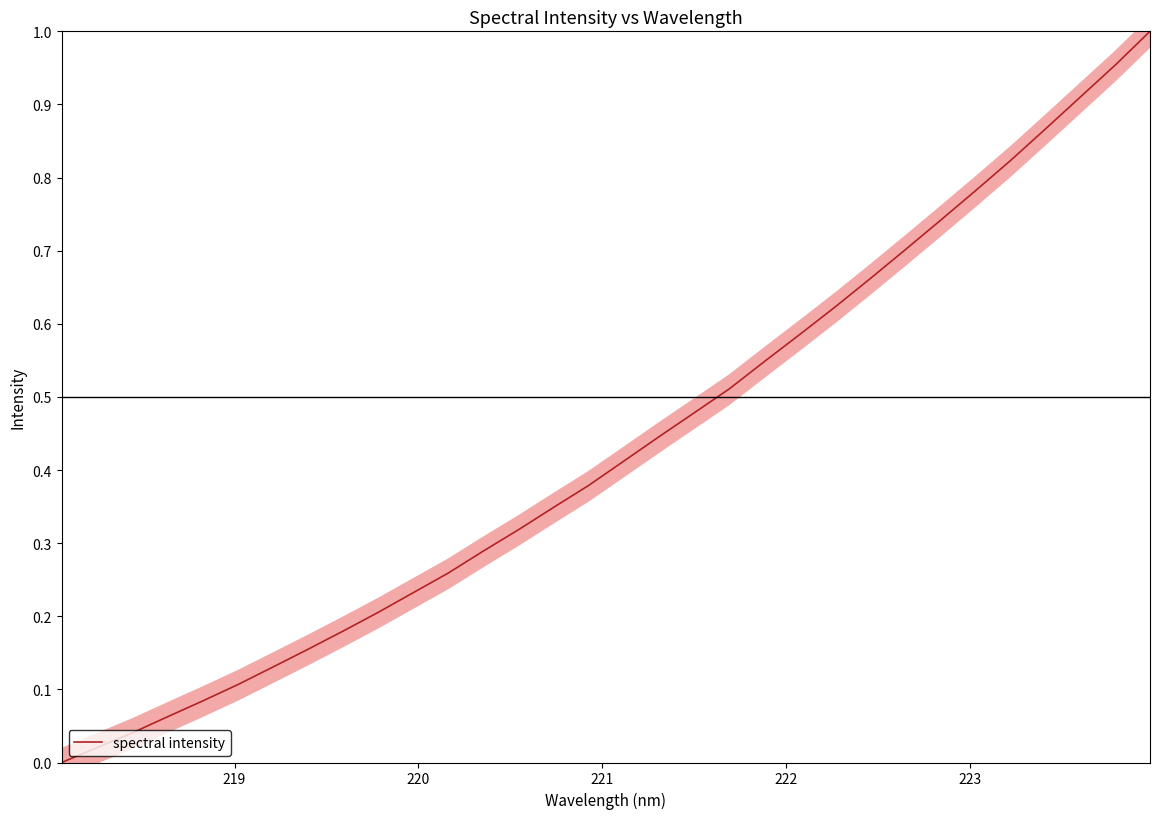

What is the difference between the second highest and second lowest values?

0.9